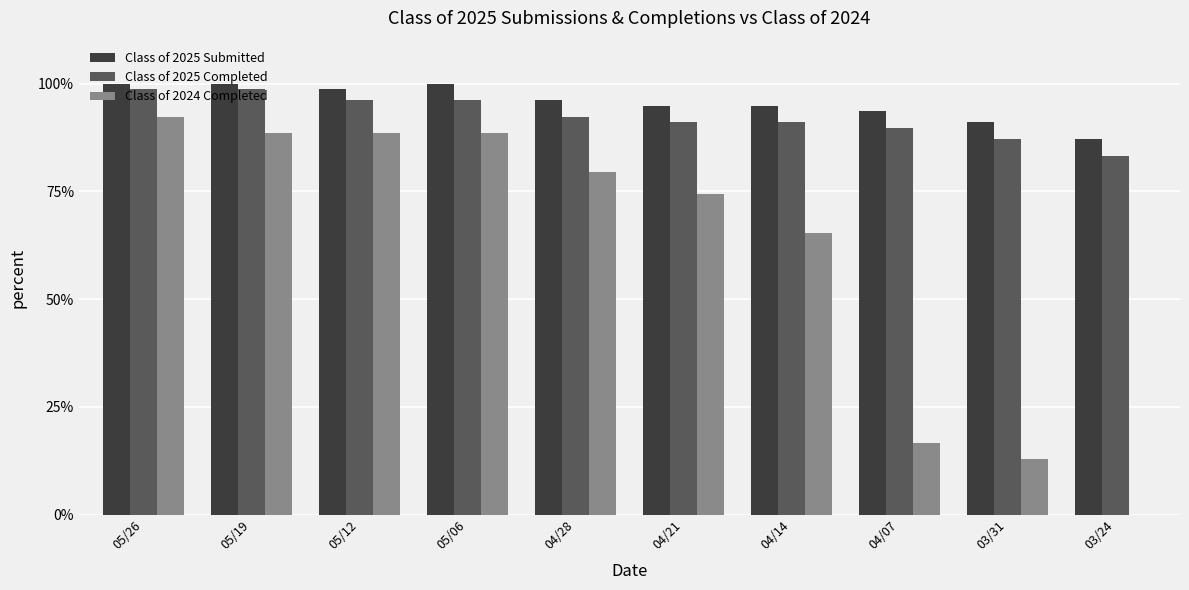

What is the sum of all Class of 2024 Completed values?

6.1